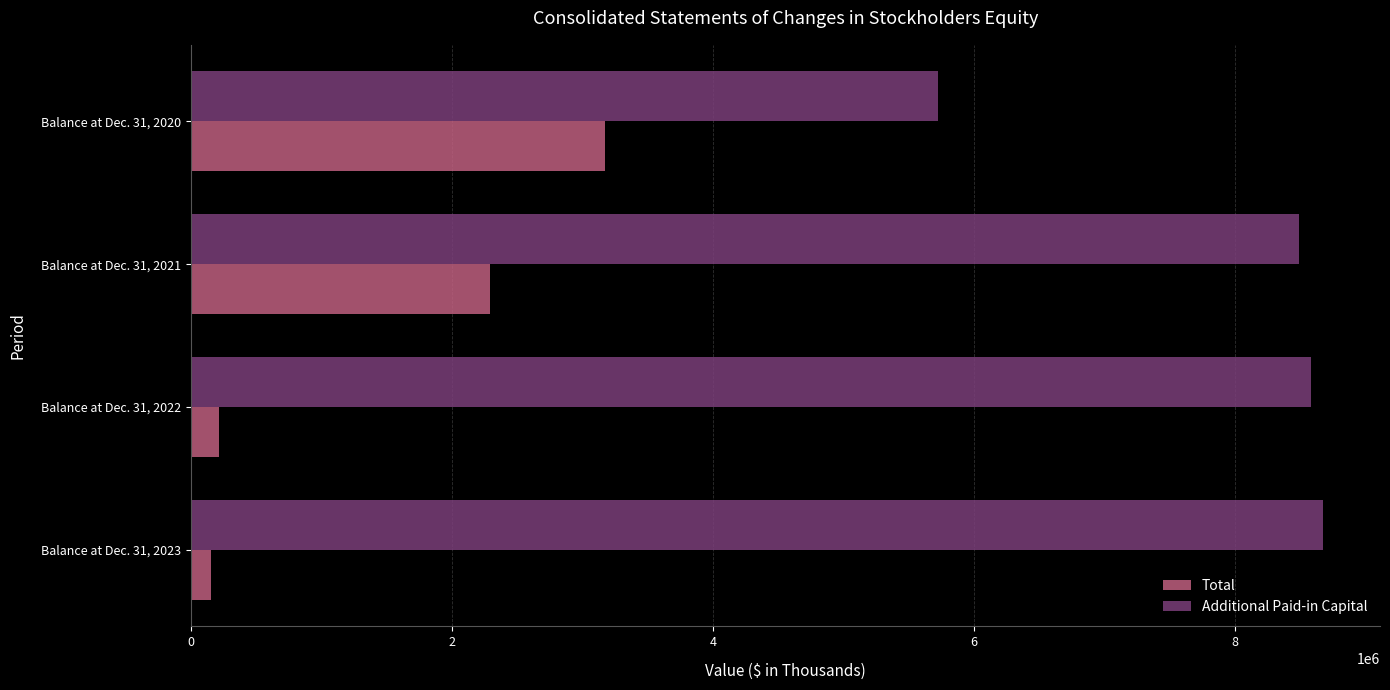

How many categories are shown in the chart?

4